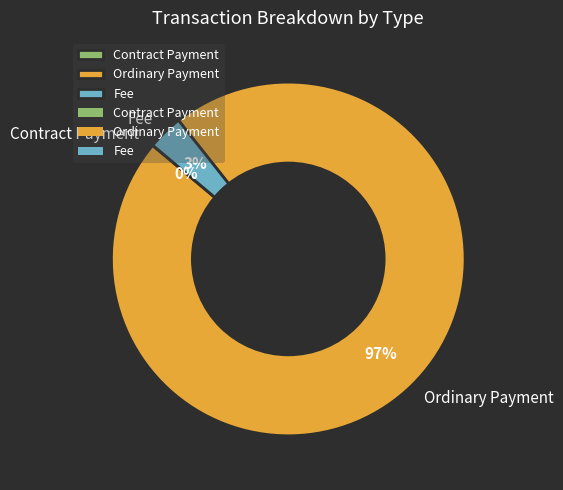

To the nearest percent, what percentage of the pie is Ordinary Payment?

97%